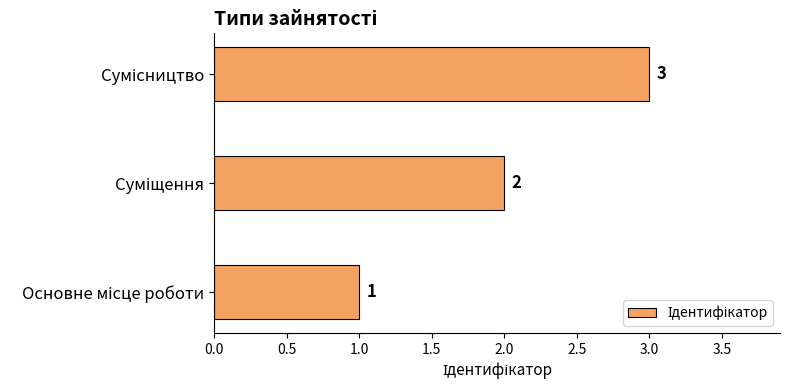

What is the difference between the second highest and minimum values?

1